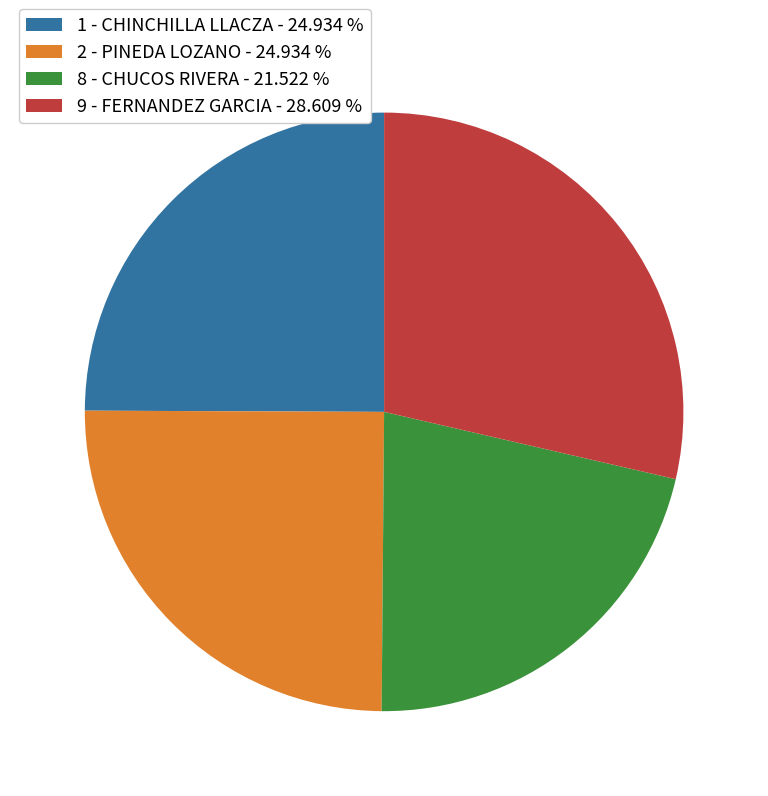

How many slices are in this pie chart?

4